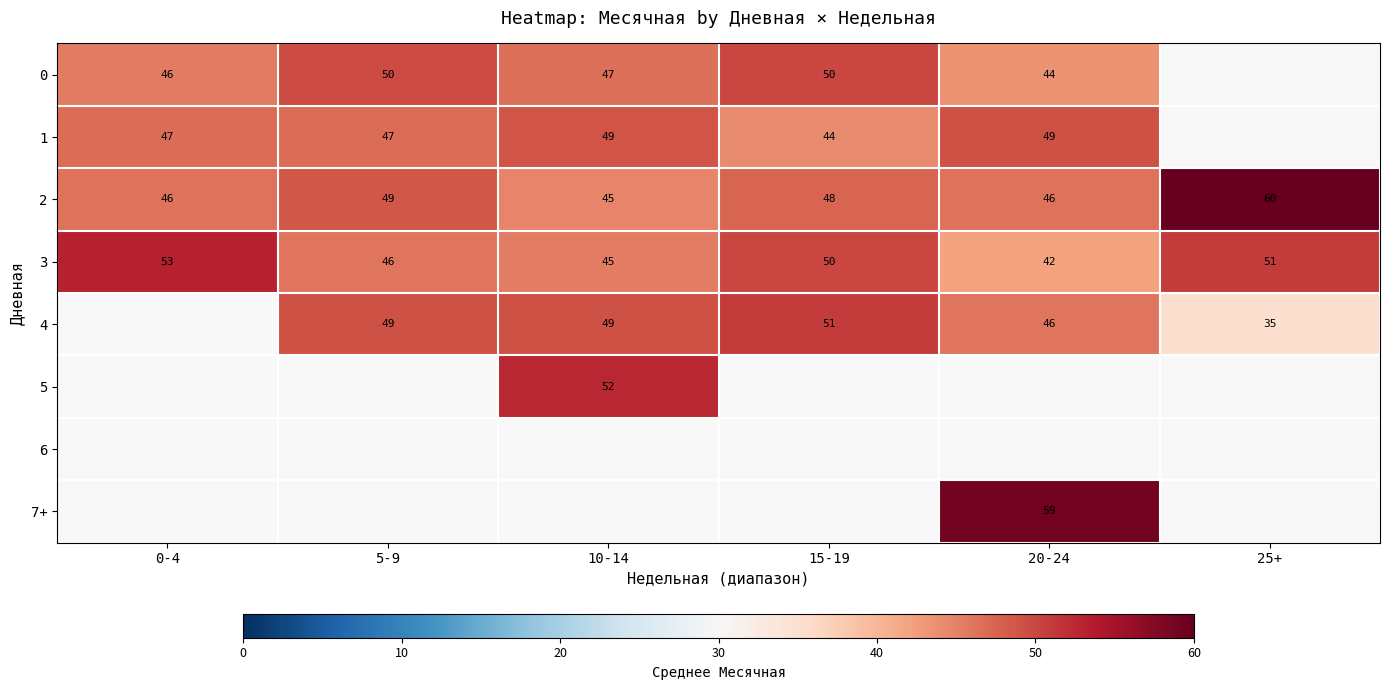

What is the difference between the maximum and second lowest values in the 3 series?

8.0